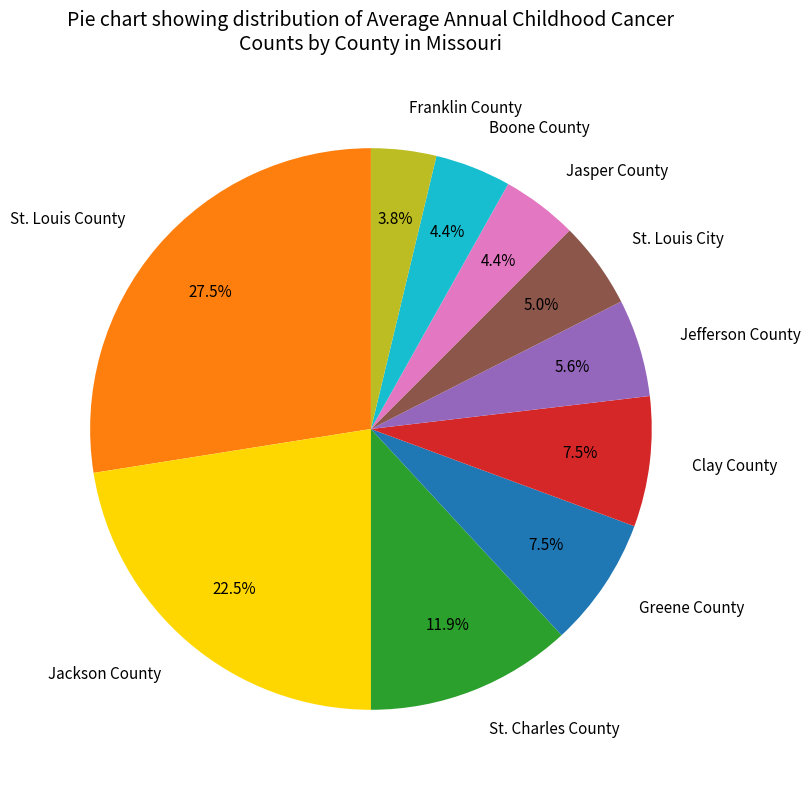

Approximately how many times larger is the value at St. Charles County compared to Clay County?

1.6